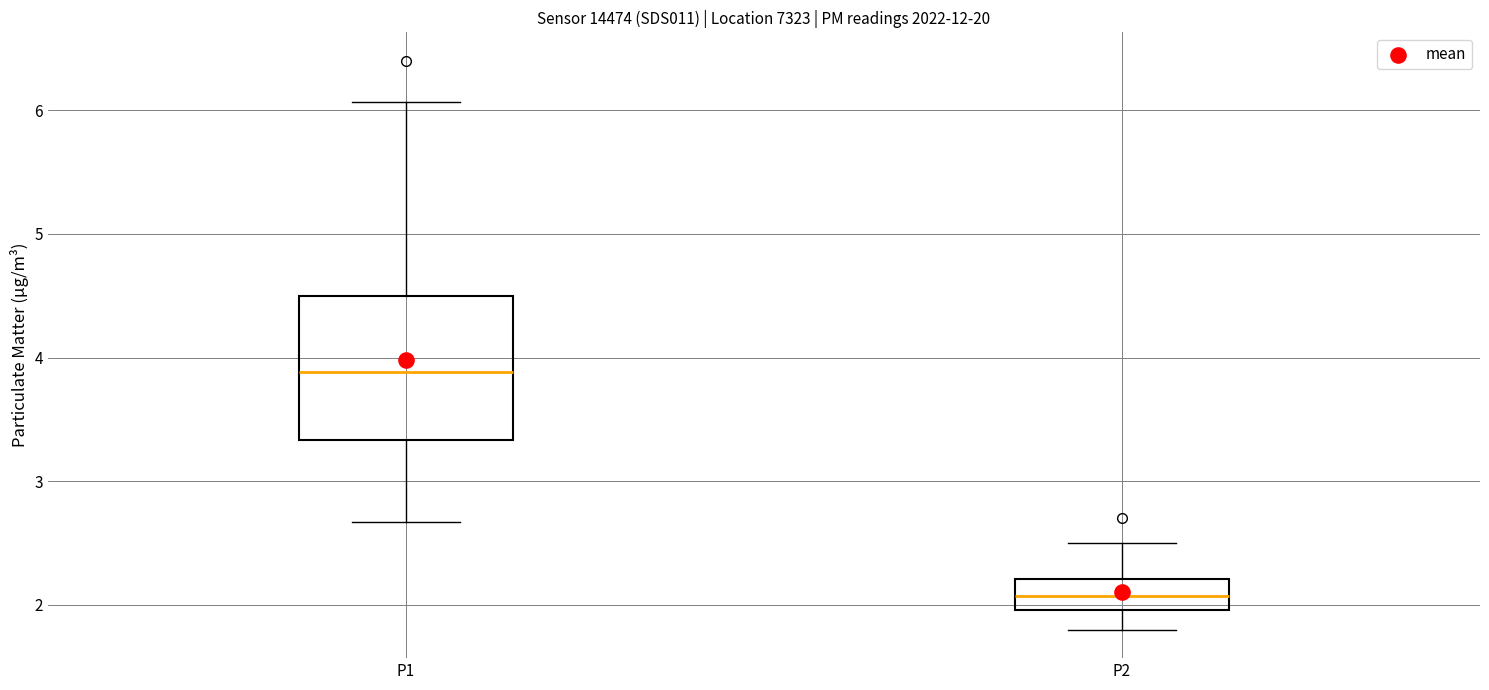

Which box is the tallest, from its lower edge to its upper edge?

P1